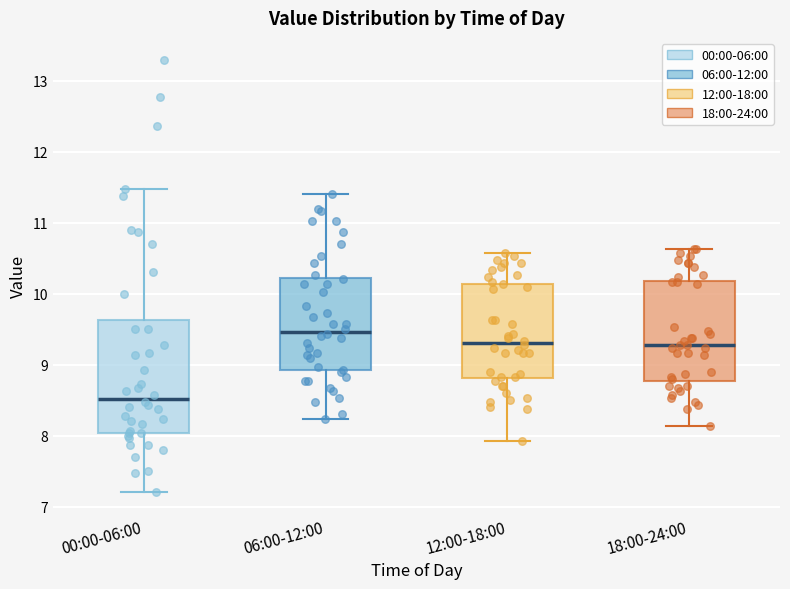

Which box has the highest median line?

06:00-12:00